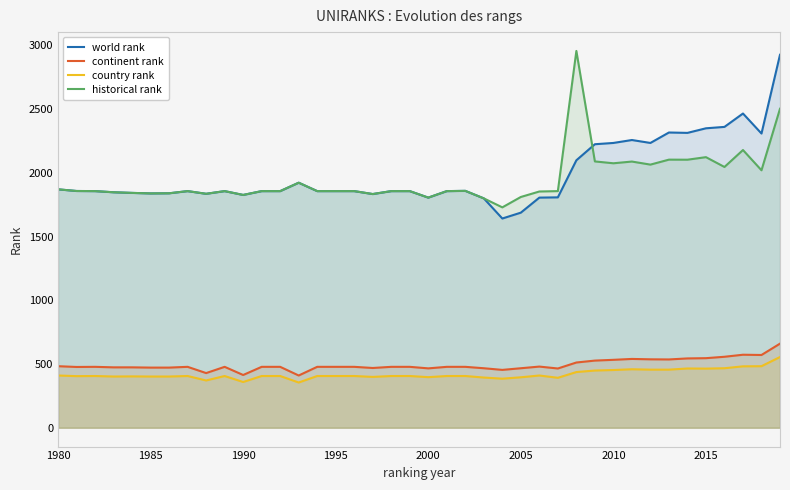

What is the greatest value displayed?

2957.0